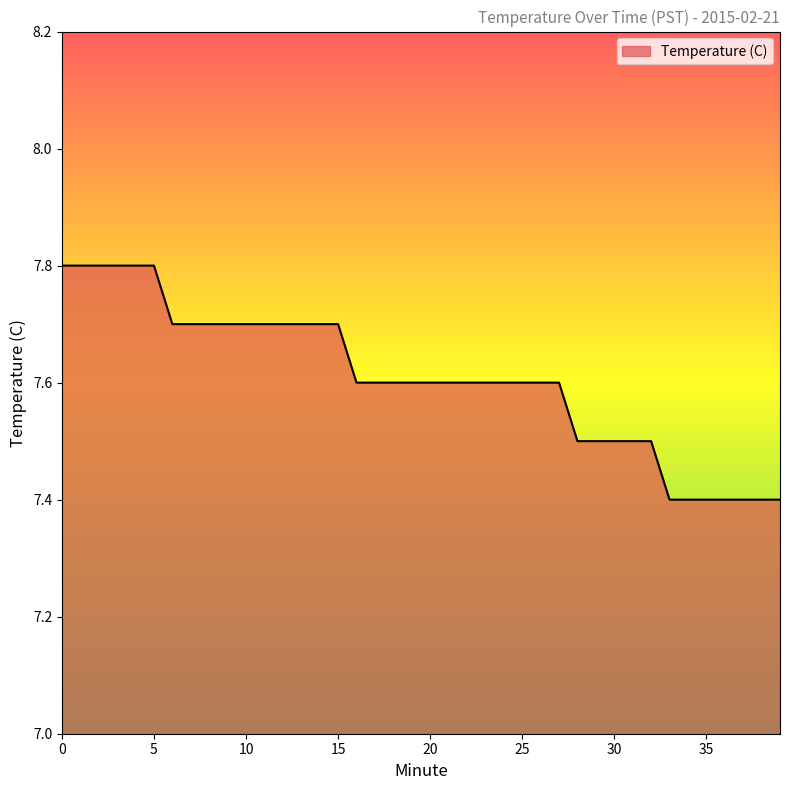

What is the difference between the maximum and minimum values?

0.4